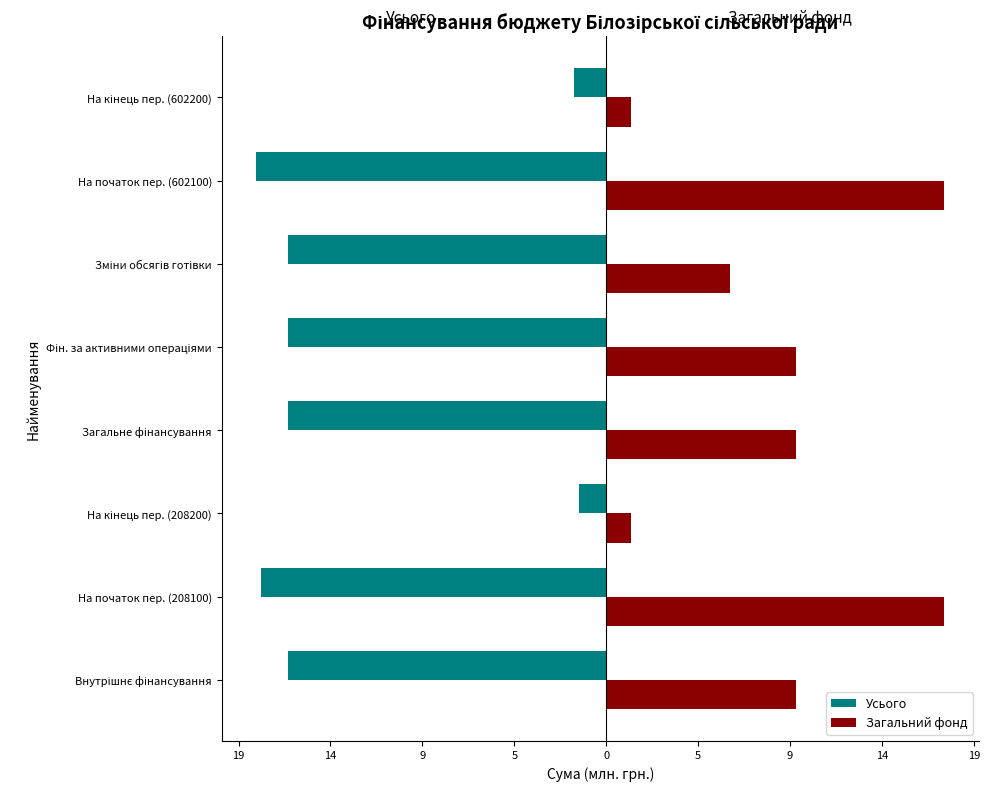

What is the value of the Загальний фонд bar at the 3rd from the left?

1.3